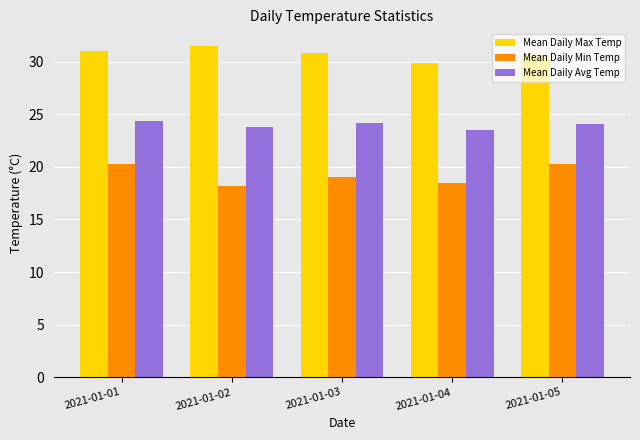

True or false: Mean Daily Avg Temp has a value of 24.1 at 2021-01-05.

True